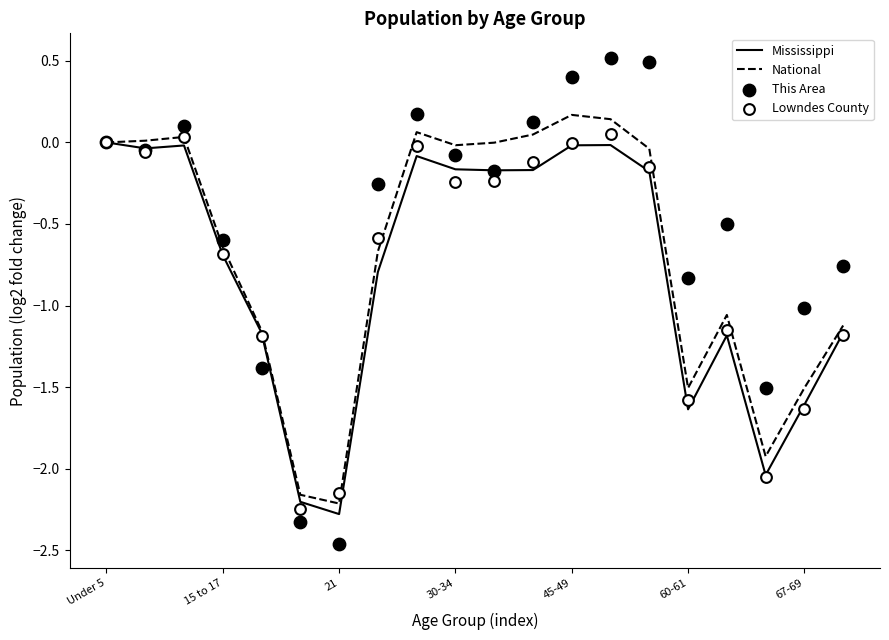

Which series has the largest Y range (max minus min)?

This Area